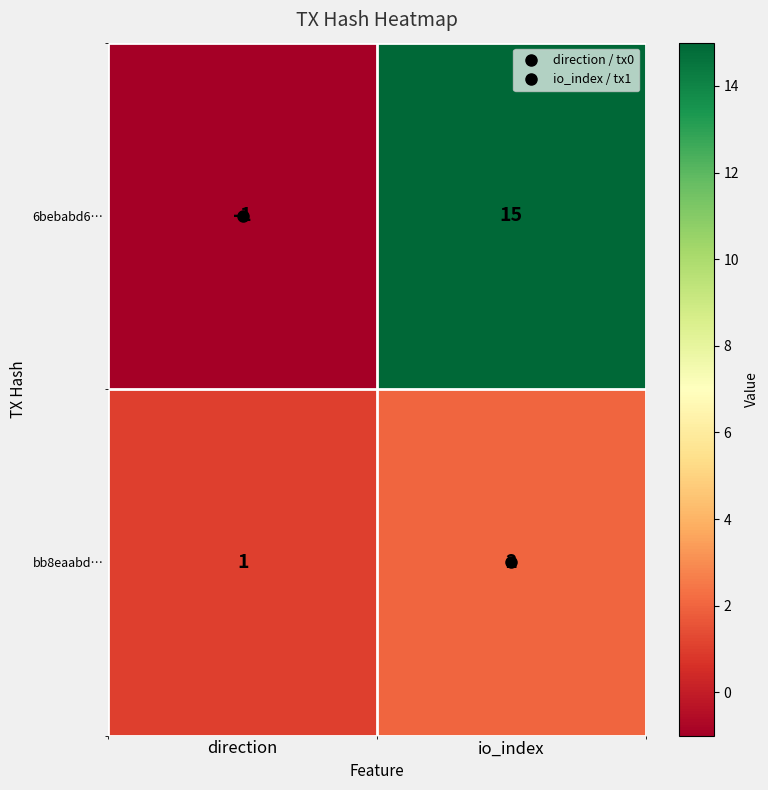

What is the average value of the 6bebabd6… series?

7